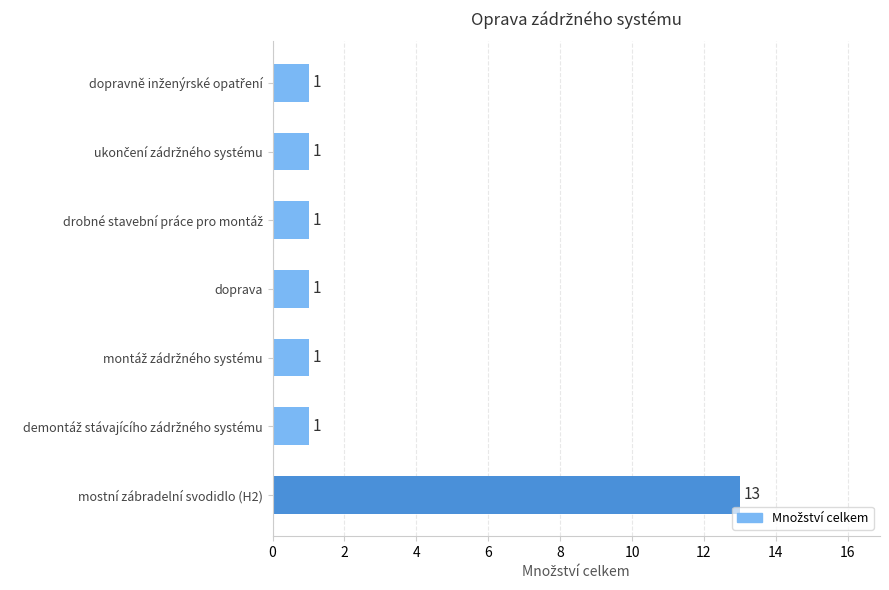

What is the sum of all values?

19